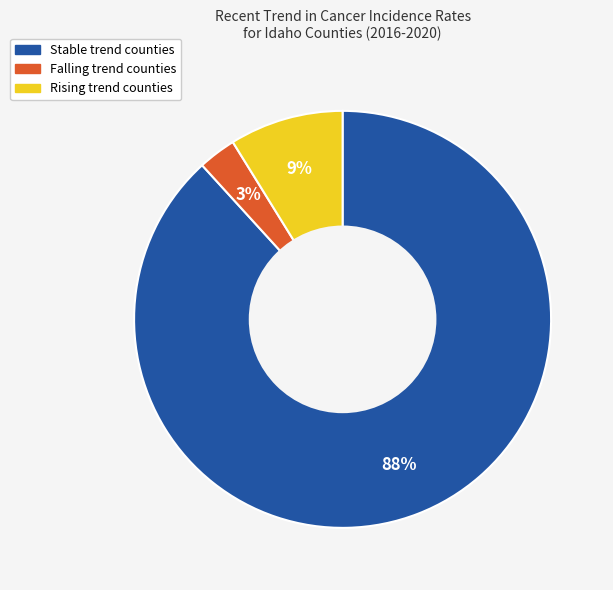

Does any single category account for the majority?

Yes